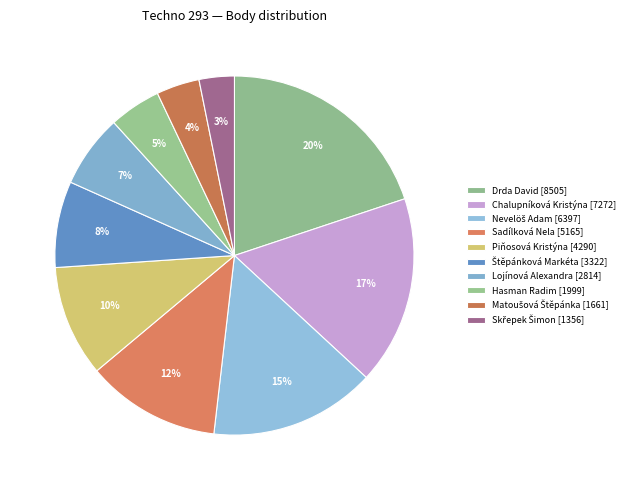

How many segments does this pie chart have?

10